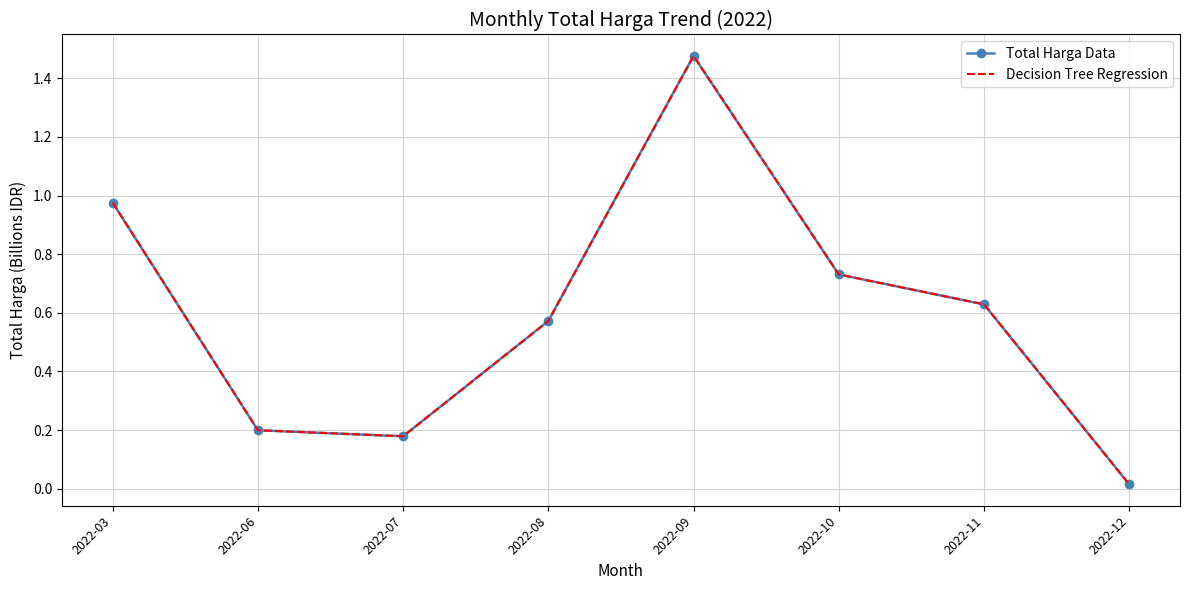

Which series has the widest spread of values?

Total Harga Data